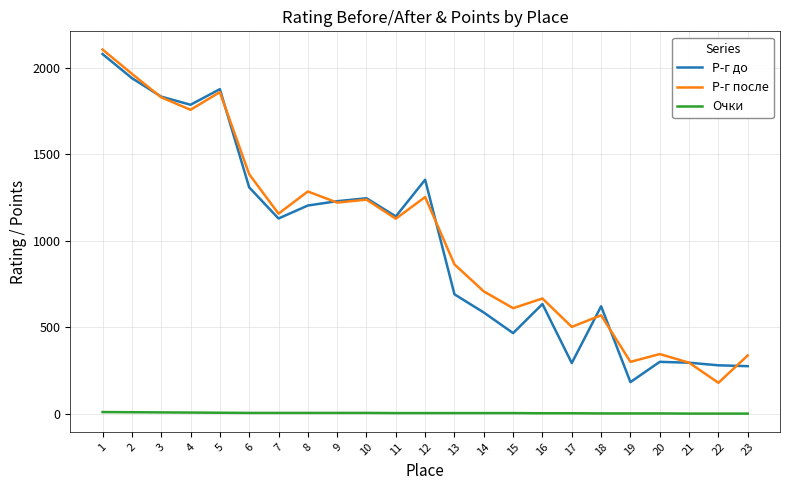

True or false: Очки has a value of 3 at 17.

True